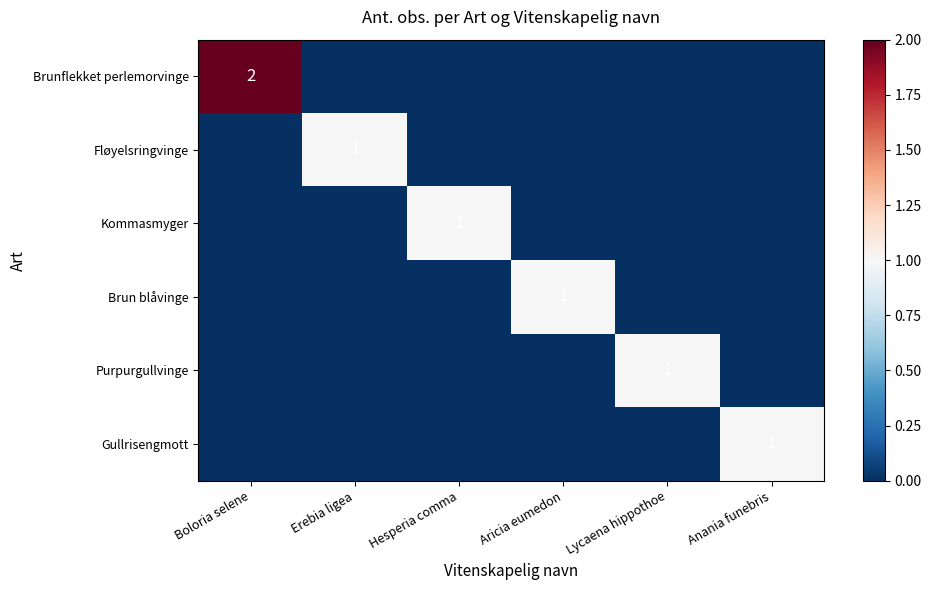

Is it true that Gullrisengmott equals 1 at Anania funebris?

True